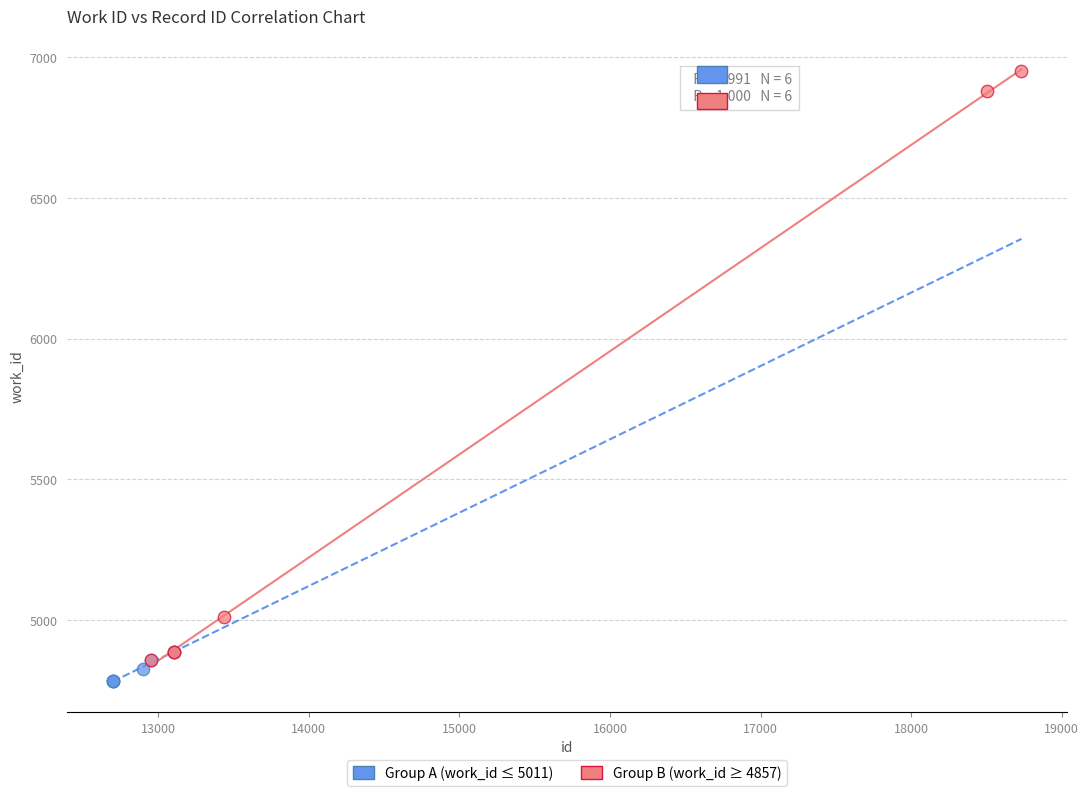

Which series has the largest Y range (max minus min)?

Group B (work_id ≥ 4857)